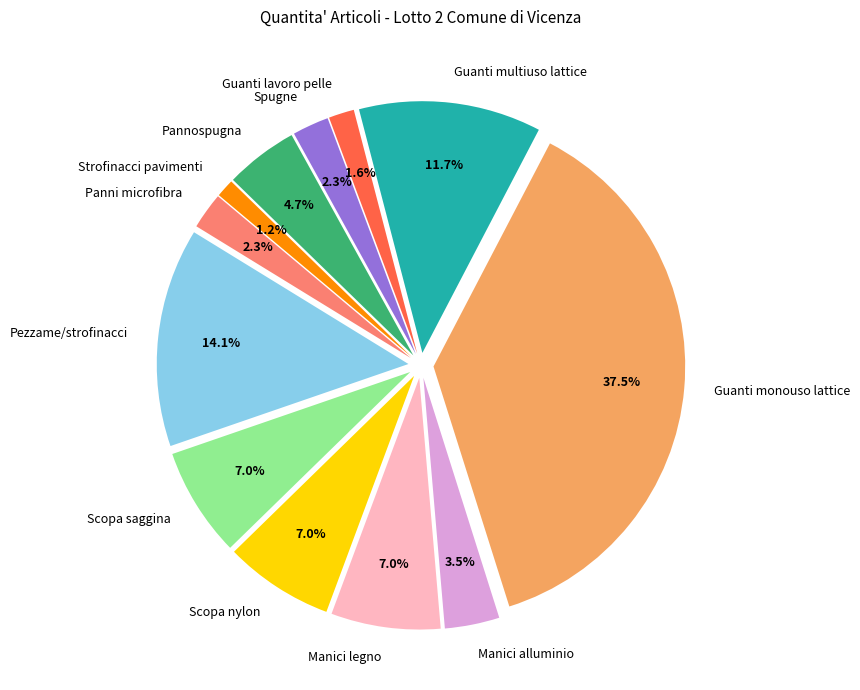

Which has a higher value, Manici legno or Manici alluminio?

Manici legno